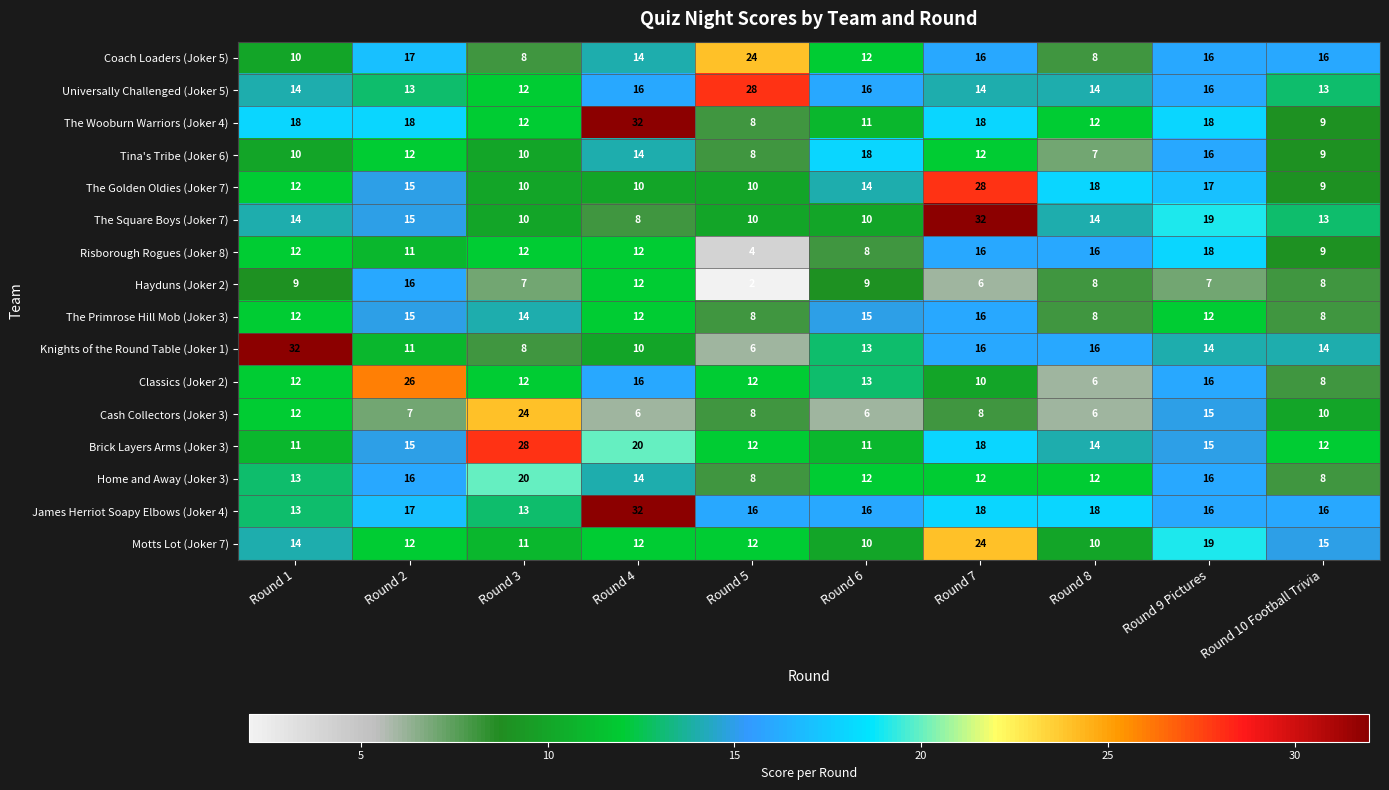

What is the difference between the maximum and minimum values in the Coach Loaders (Joker 5) series?

16